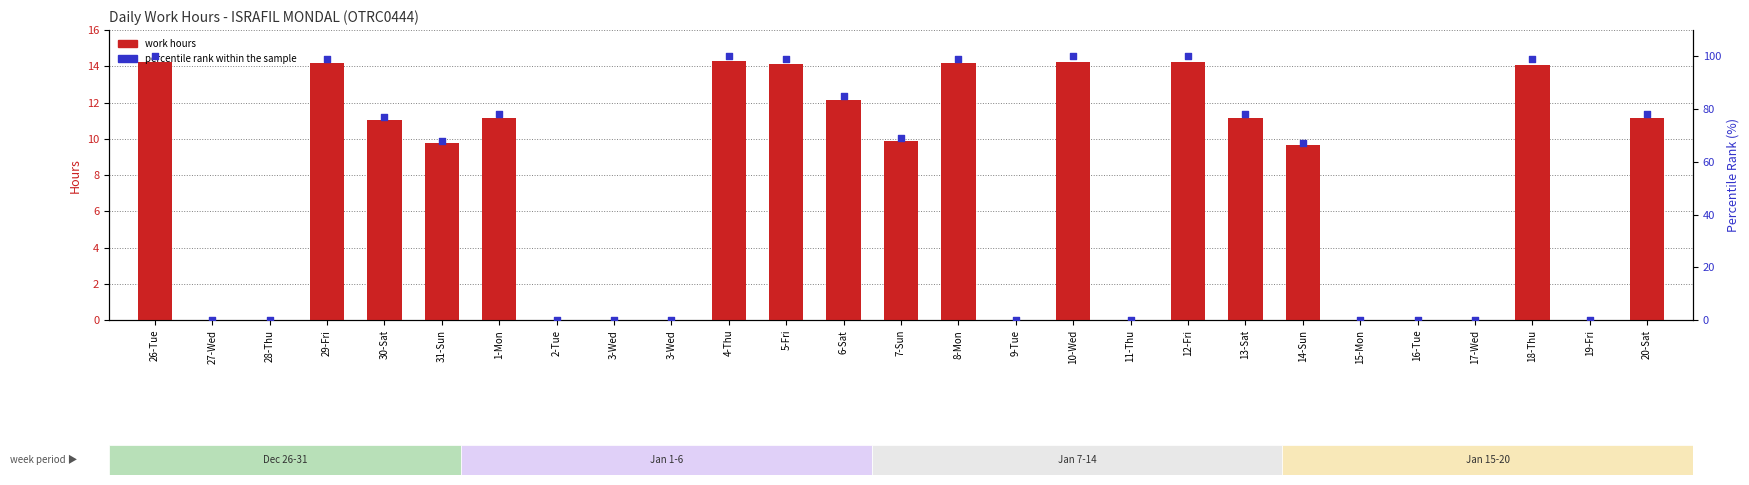

Is the value of Percentile Rank (%) at 5-Fri greater than the value of Work Hours at 3-Wed?

Yes